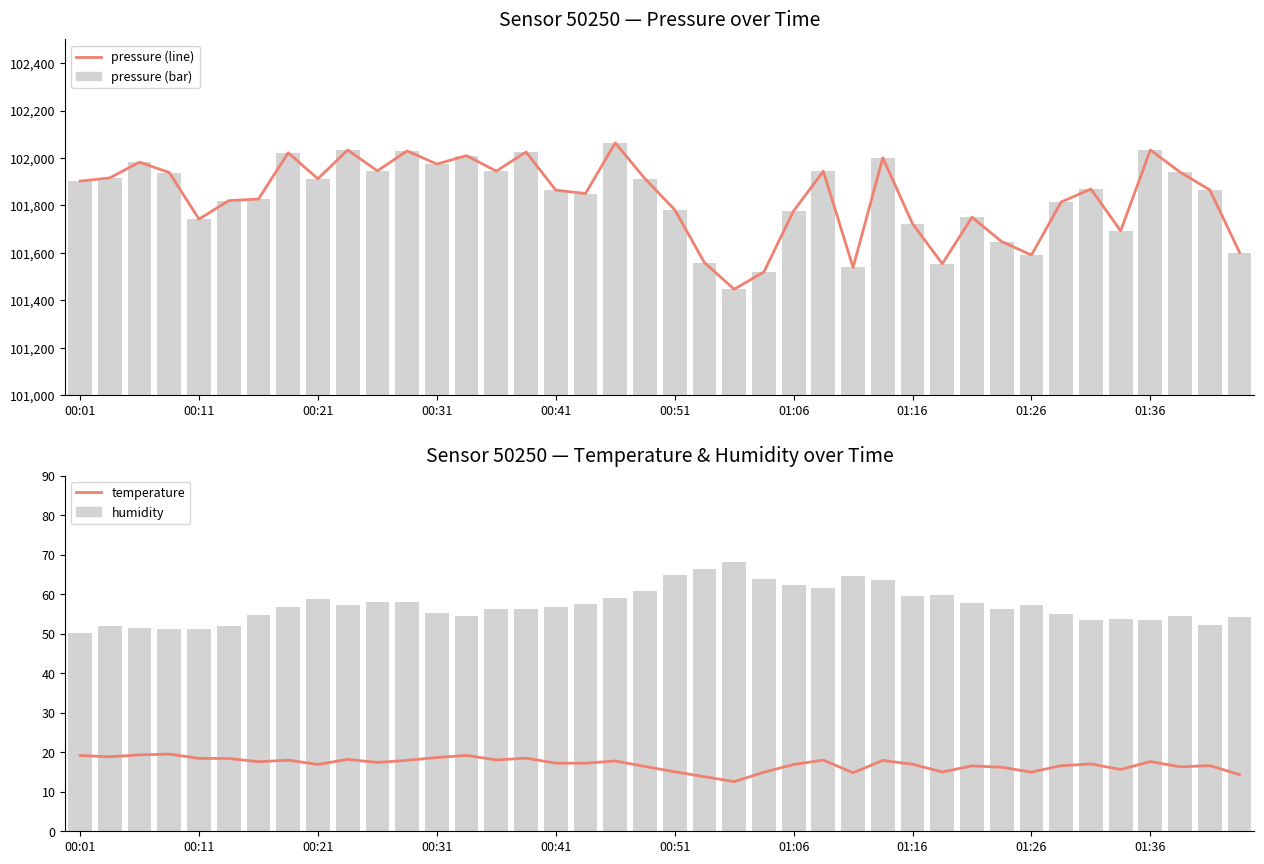

At which category is the sum across all series the highest?

18